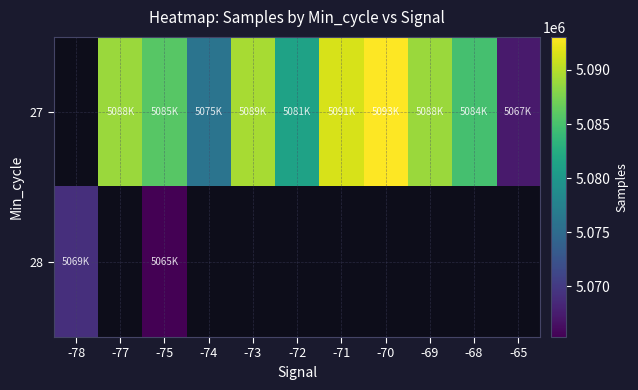

At how many categories does at least one series exceed 4135660?

11